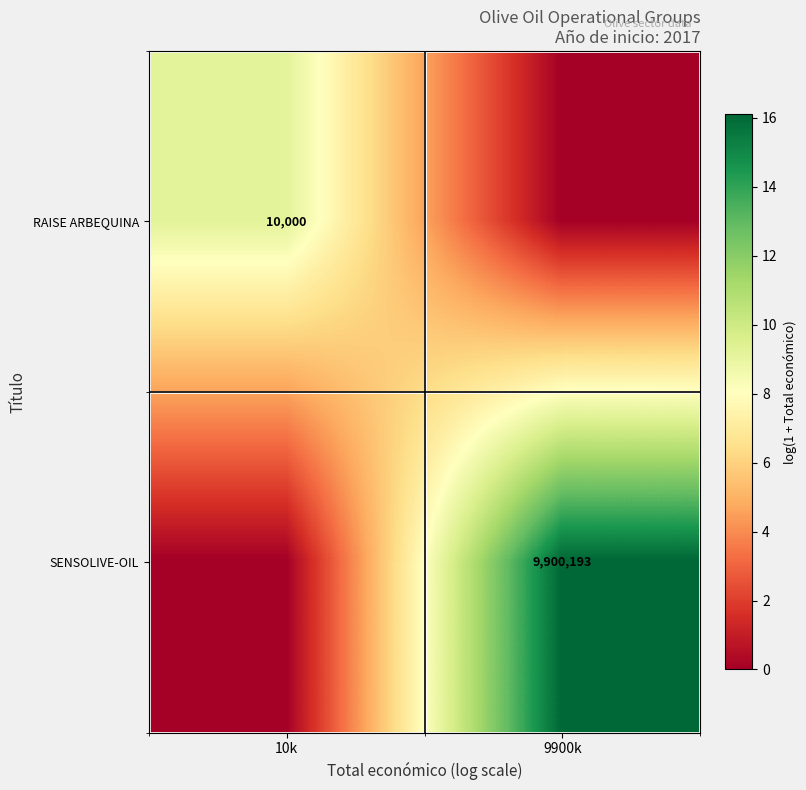

The RAISE ARBEQUINA series shows 4349 at 10k. True or false?

False